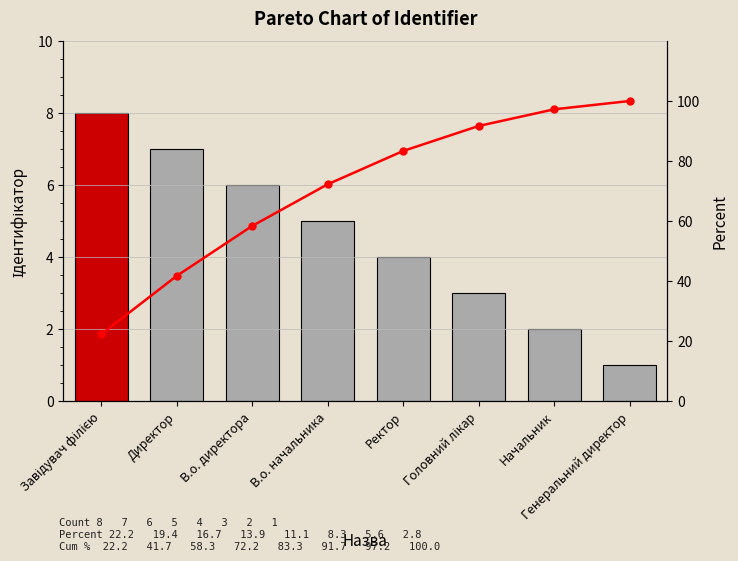

How many values in the Ідентифікатор series exceed 5?

3